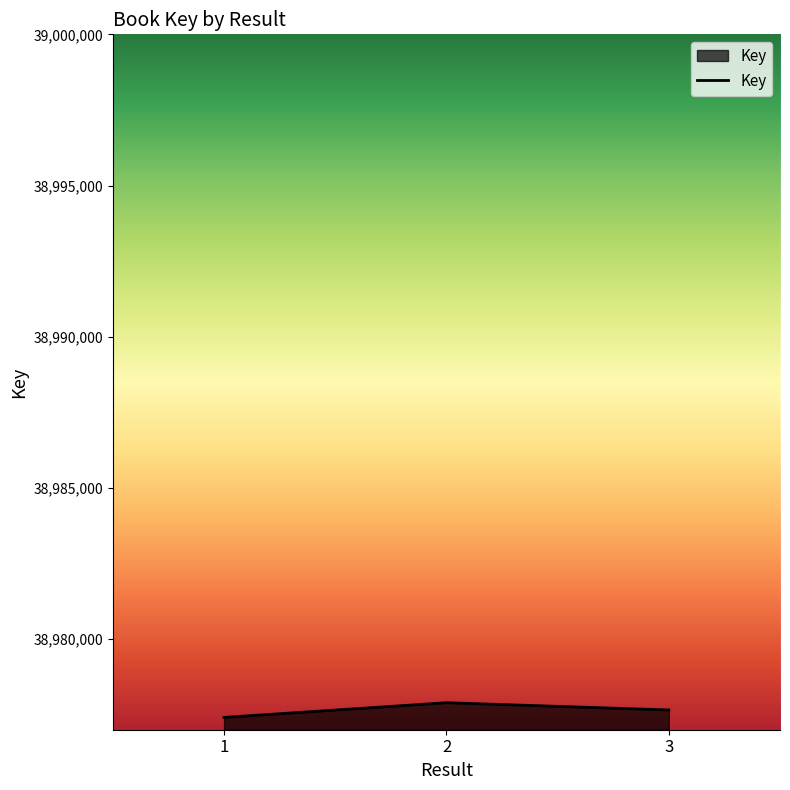

Reading left to right, transcribe all the data shown in this chart.

38977408	38977893	38977653